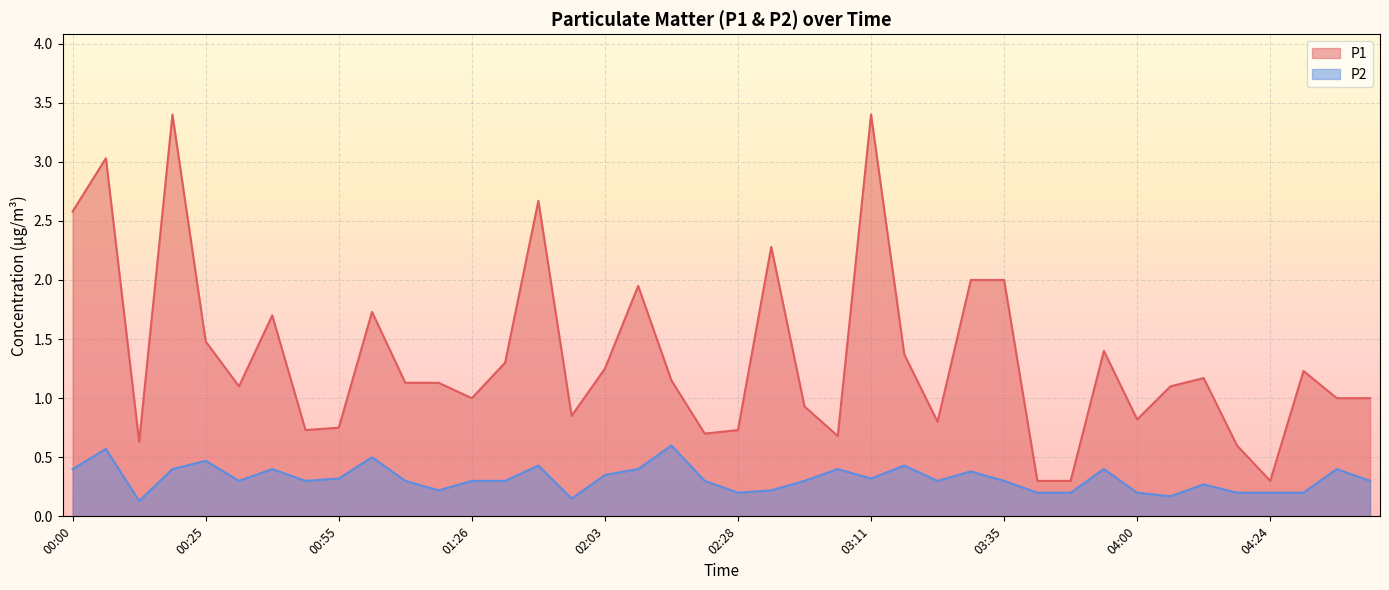

What is the label of the 12th point from the right?

03:35